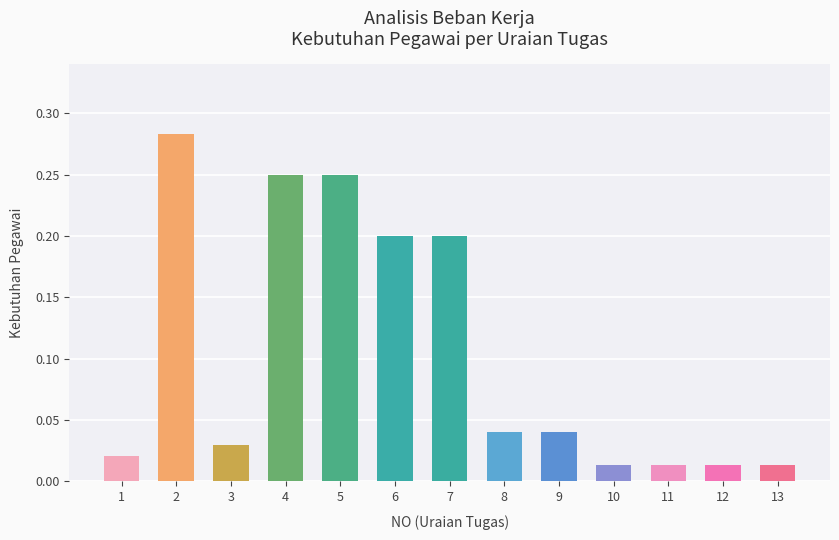

The chart shows a value of 0.1 at 8. True or false?

False